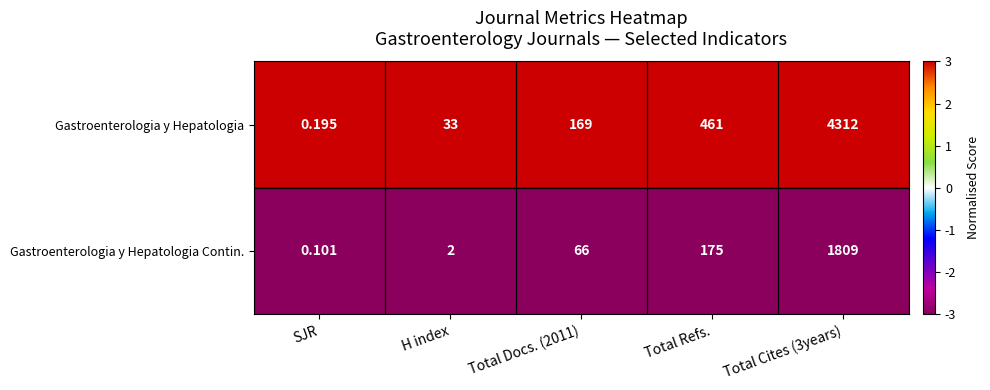

Which series has the largest total across all categories?

Gastroenterologia y Hepatologia